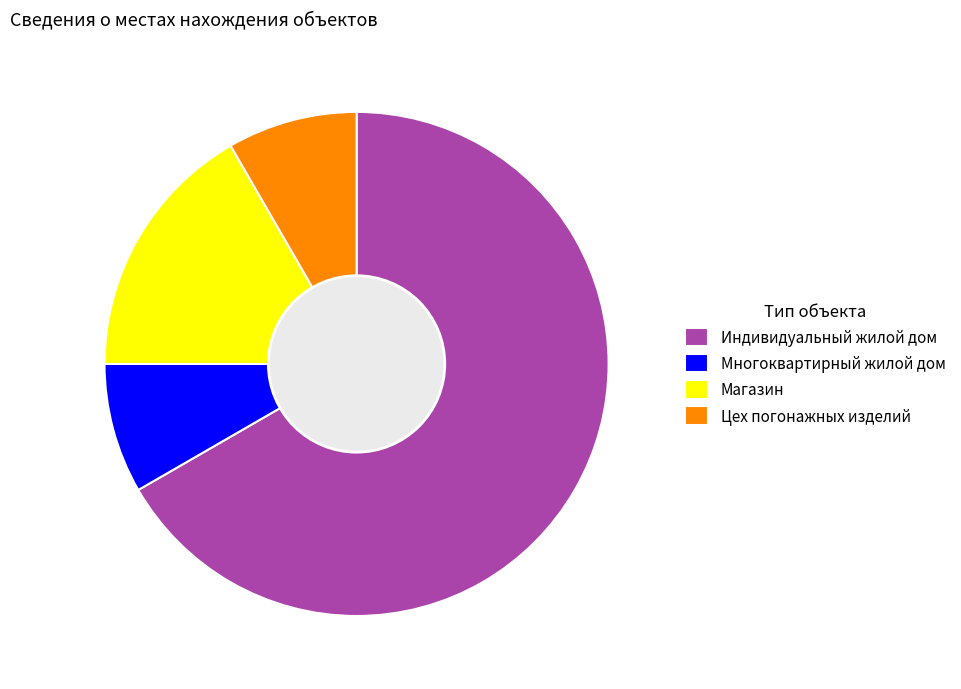

Combined, do Индивидуальный жилой дом and Цех погонажных изделий account for over 50%?

Yes